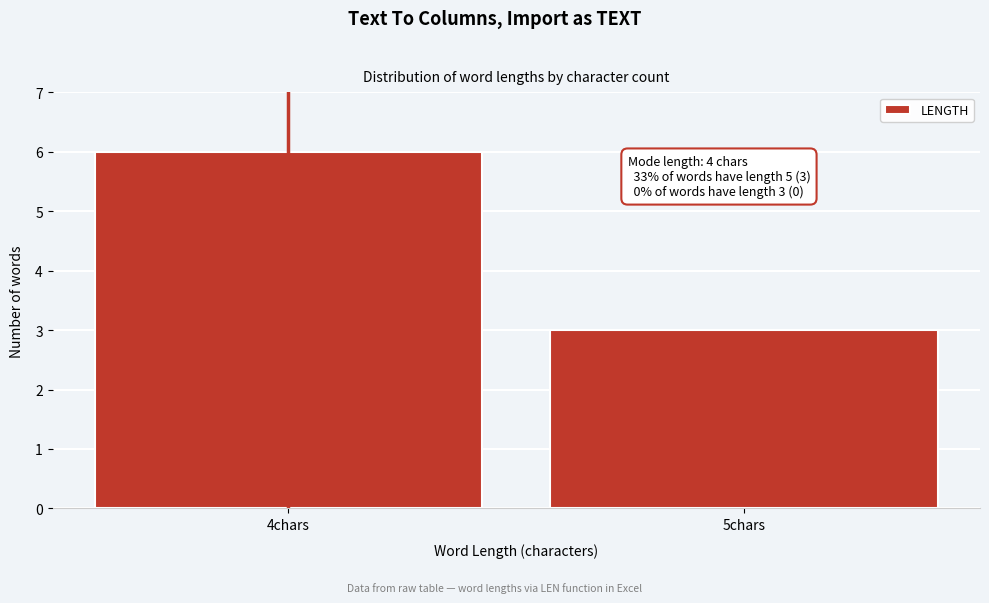

Reading left to right, list all the values displayed in this chart.

6	3